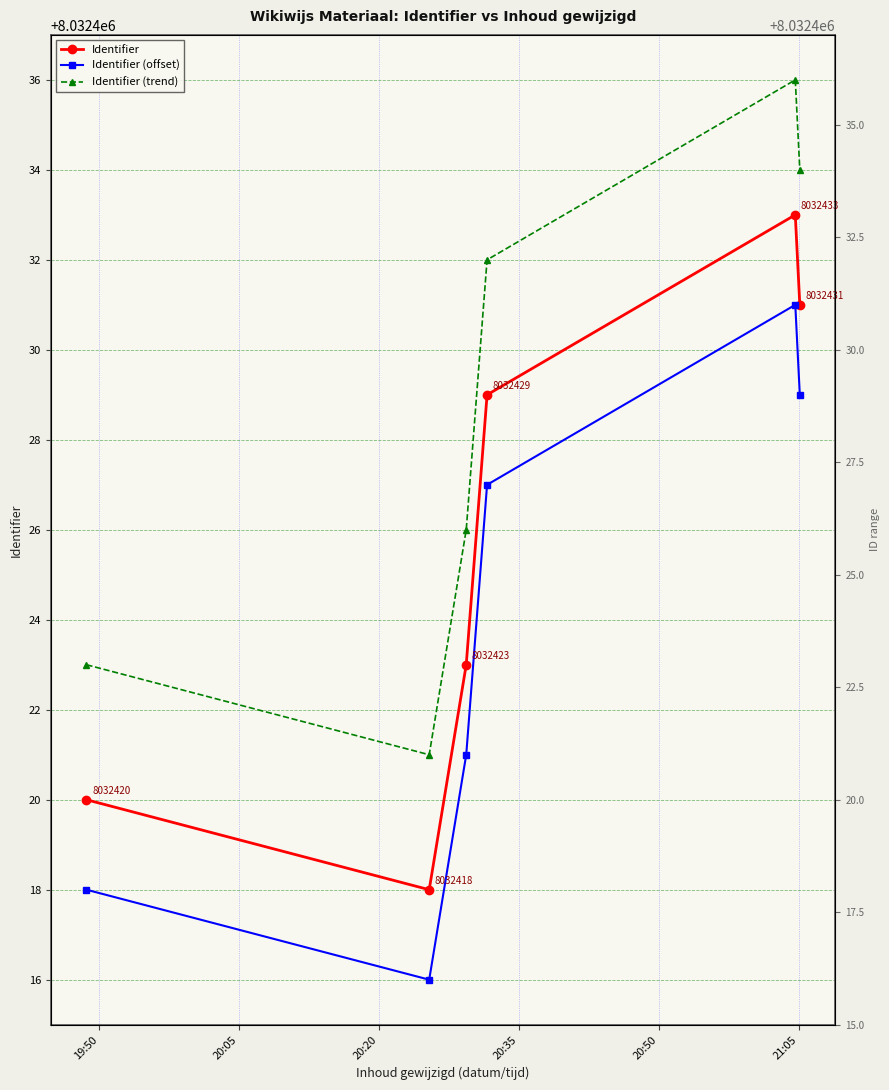

What is the spread (max minus min) of values at 21:05?

5